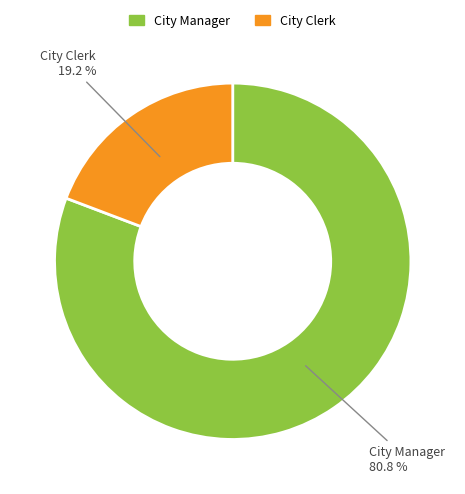

Approximately how many times larger is the value at City Manager compared to City Clerk?

4.2